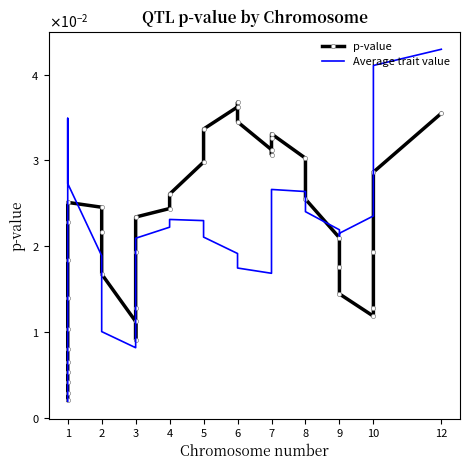

The value of p-value at 9 is 0.0. True or false?

False